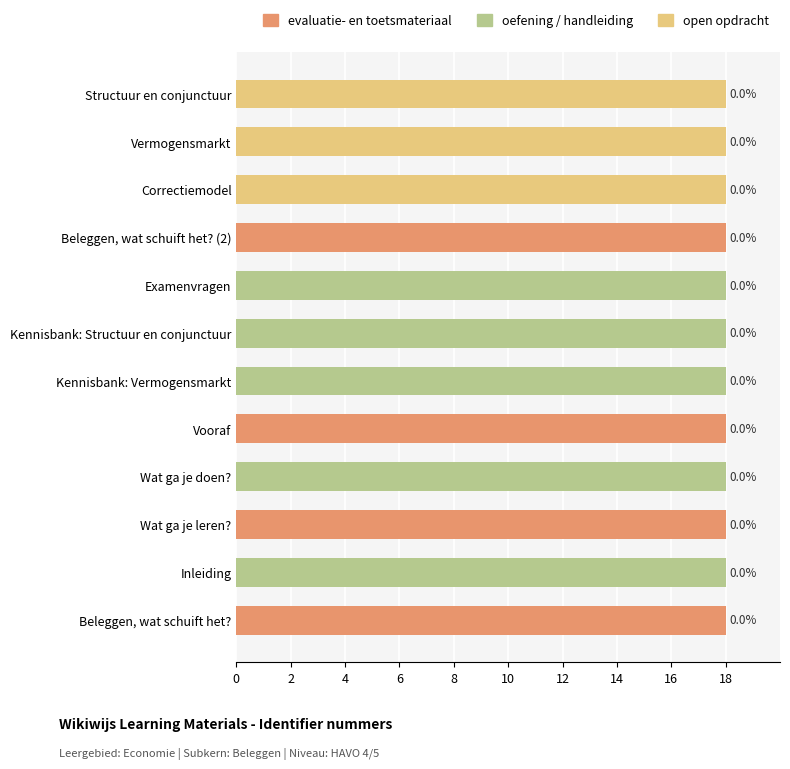

How many bars are there in total?

12